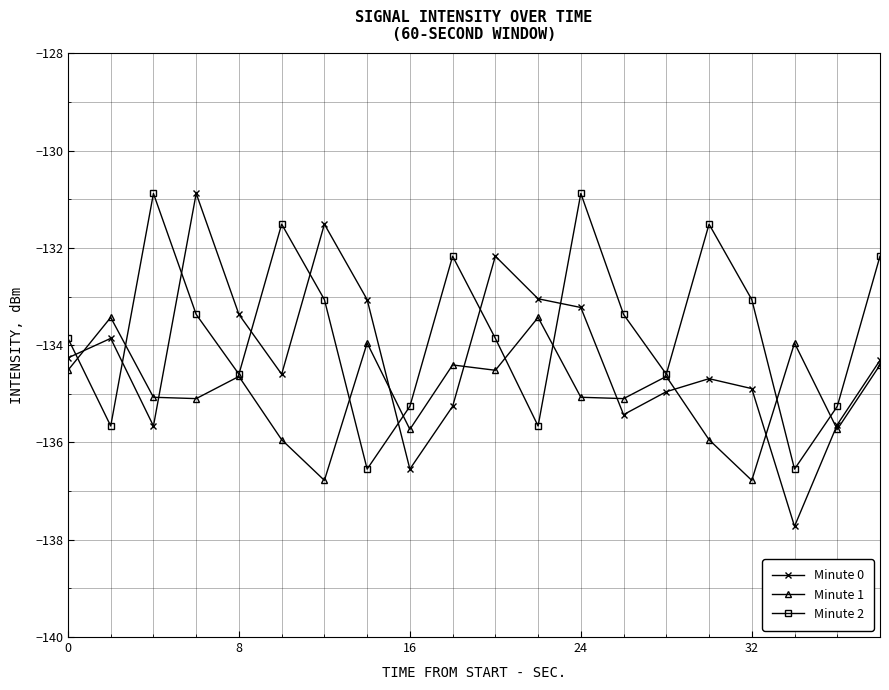

What is the value of the Minute 0 point at the 3rd from the left?

-135.7